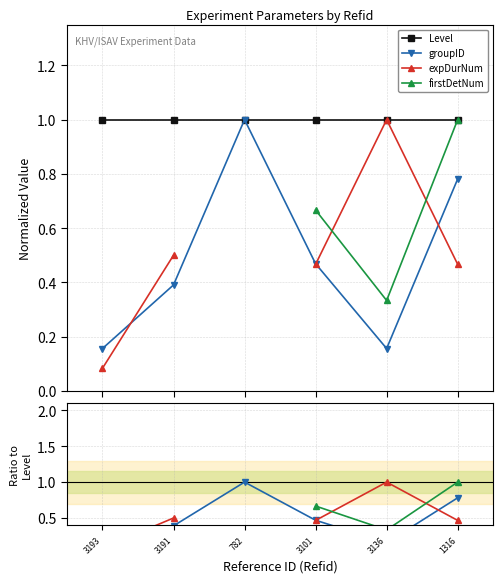

What is the value of the Ratio to Level point at the 5th from the left?

0.3